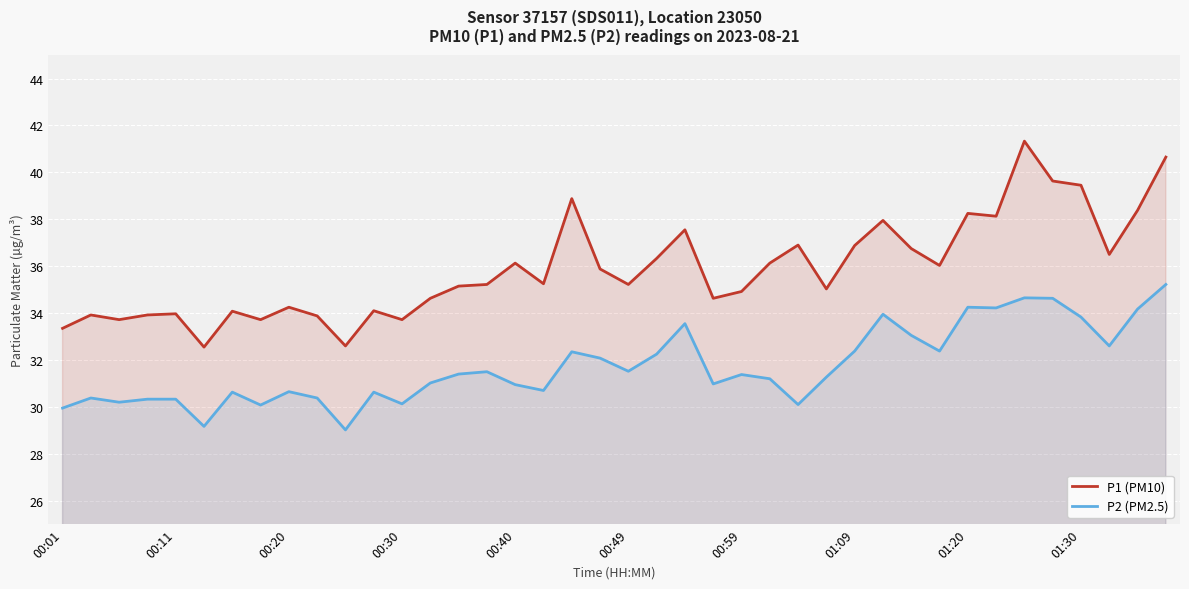

True or false: P1 (PM10) and P2 (PM2.5) cross at least once.

False